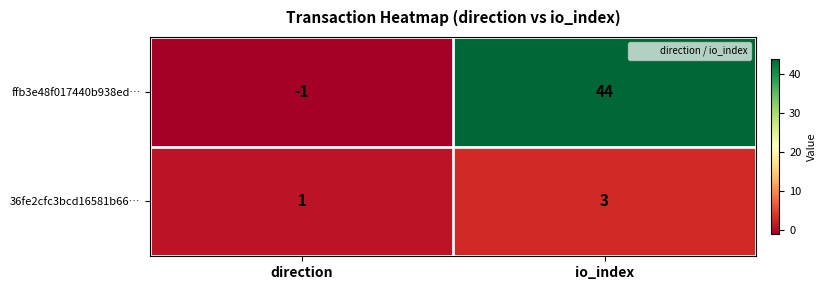

Reading left to right, transcribe all the data shown in this chart.

ffb3e48f017440b938ed…: direction=-1	io_index=44
36fe2cfc3bcd16581b66…: direction=1	io_index=3